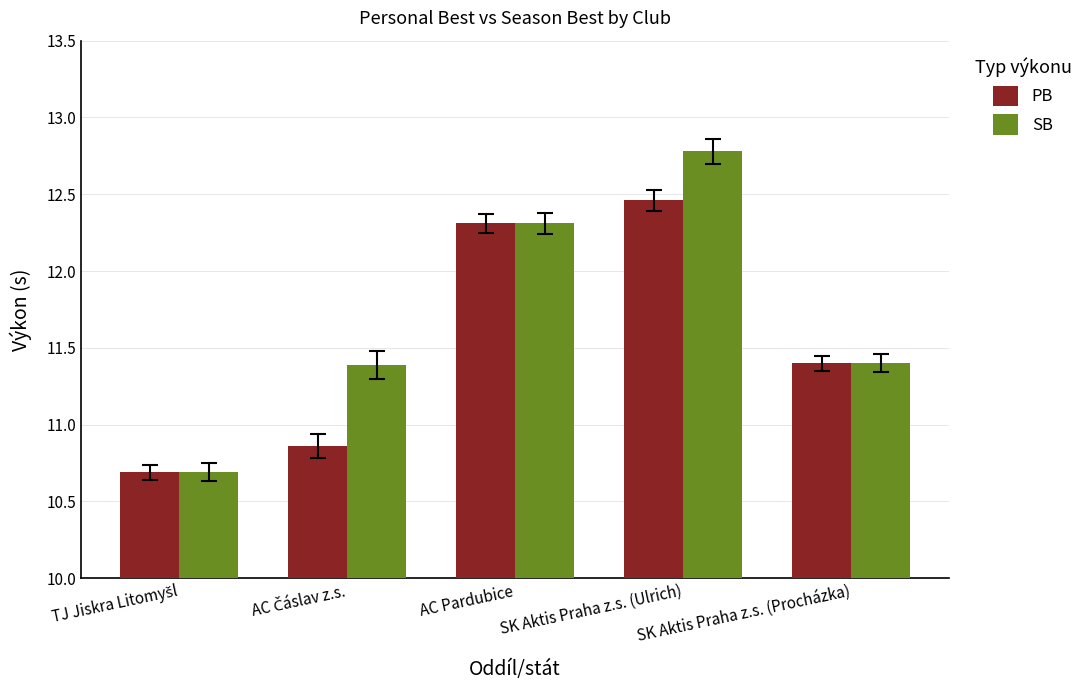

Are the bars horizontal?

No